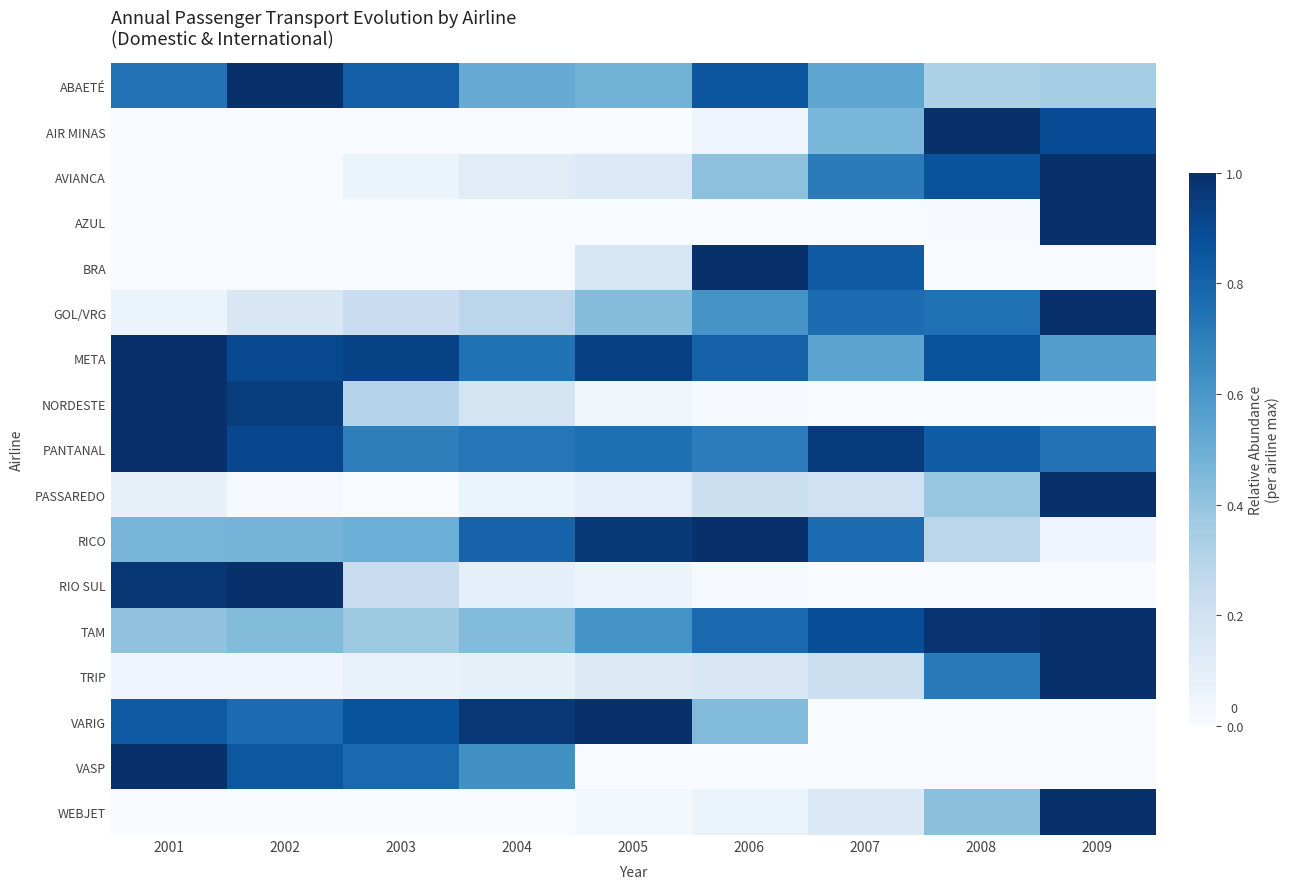

What is the total value across all series at 2001?

7.6